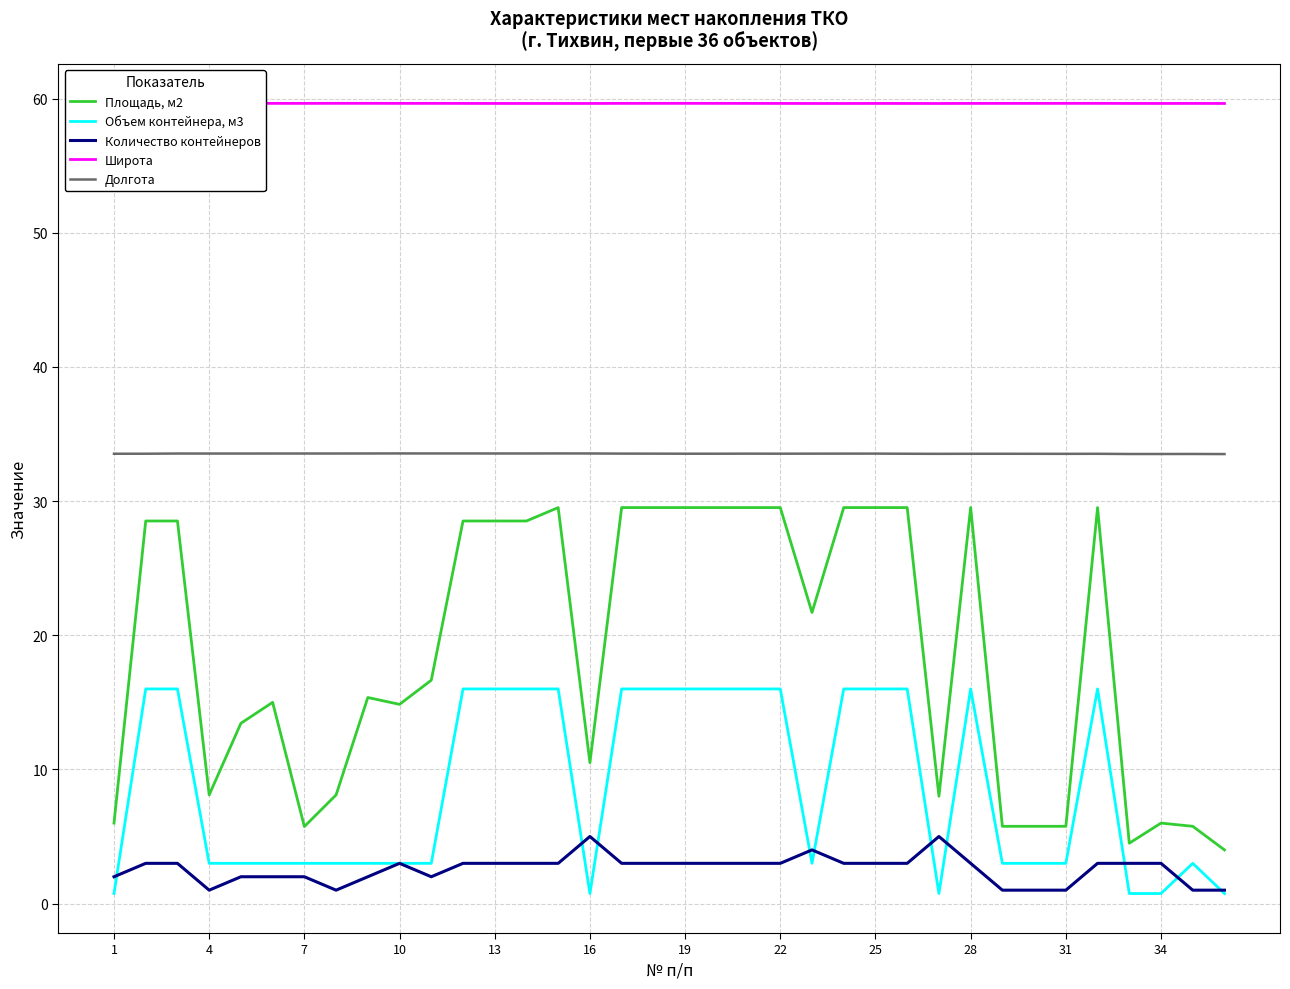

Which series has the largest total across all categories?

Широта